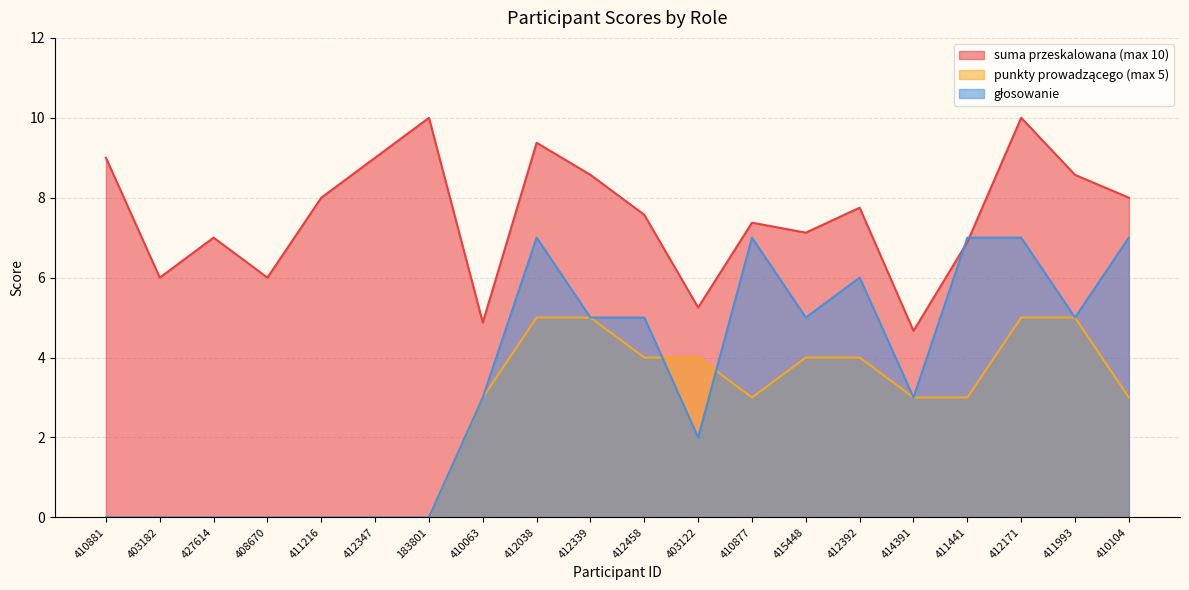

True or false: suma przeskalowana (max 10) has a value of 10.0 at 412171.

True